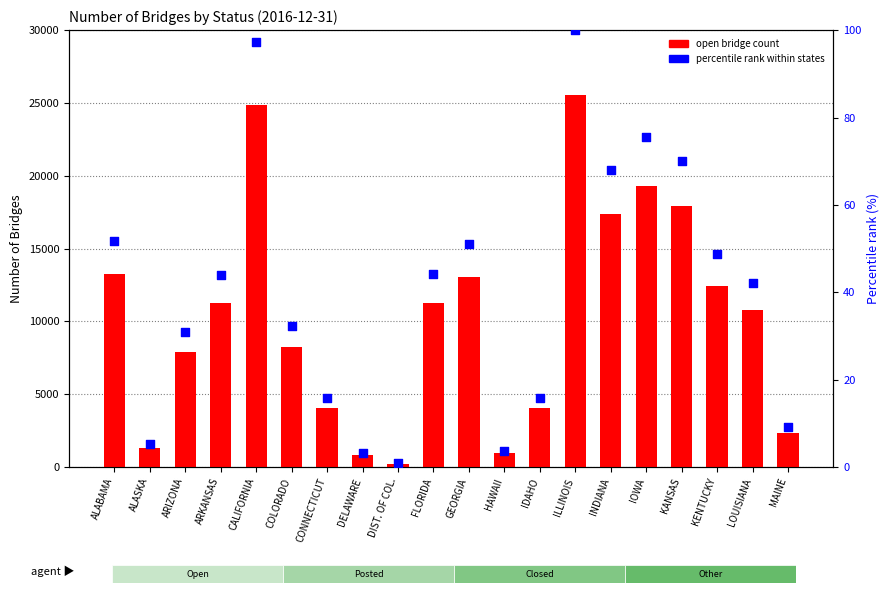

At which category is the sum across all series the highest?

ILLINOIS